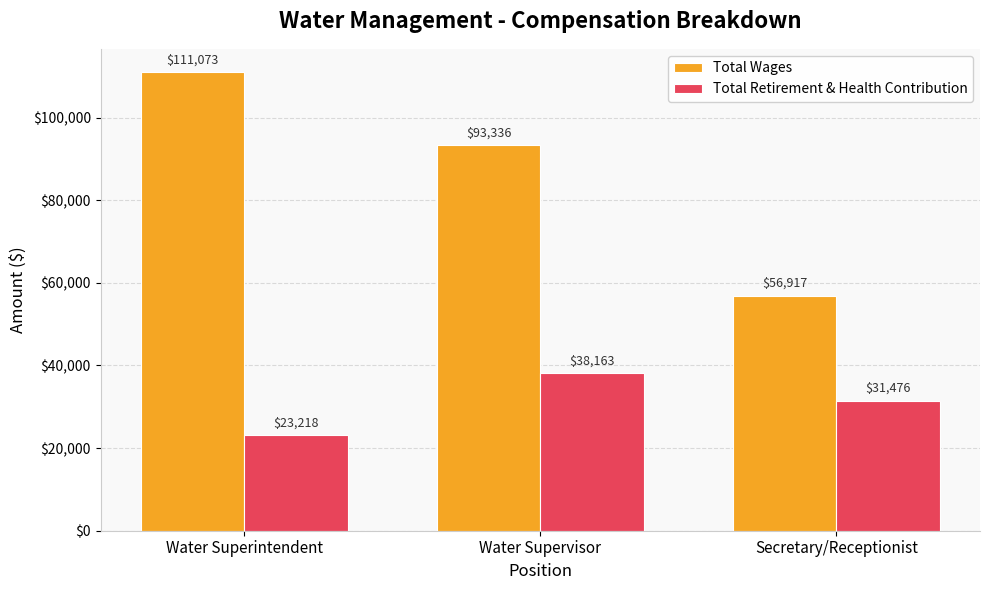

What is the spread (max minus min) of values at Water Superintendent?

87855